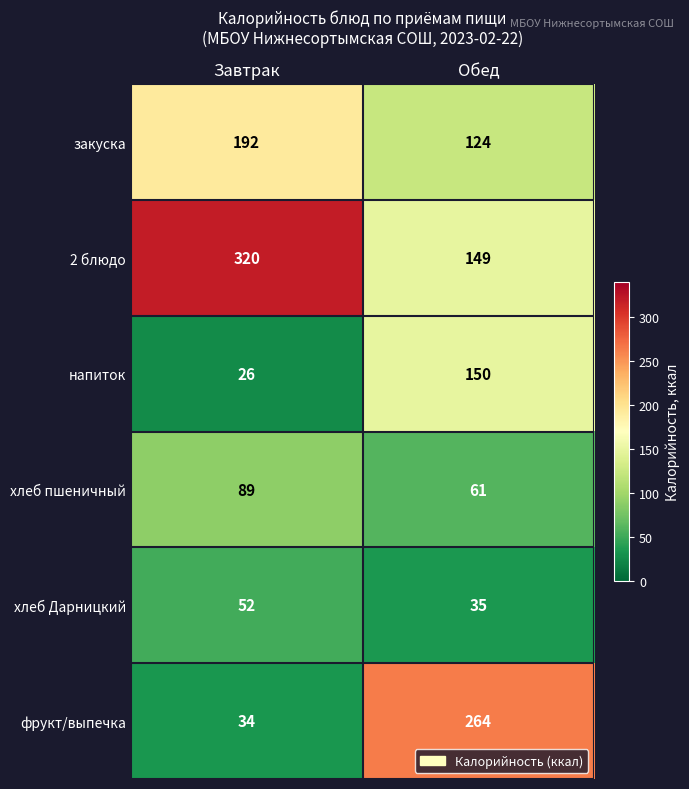

What is the approximate value of хлеб Дарницкий at Завтрак, to the nearest 5?

50